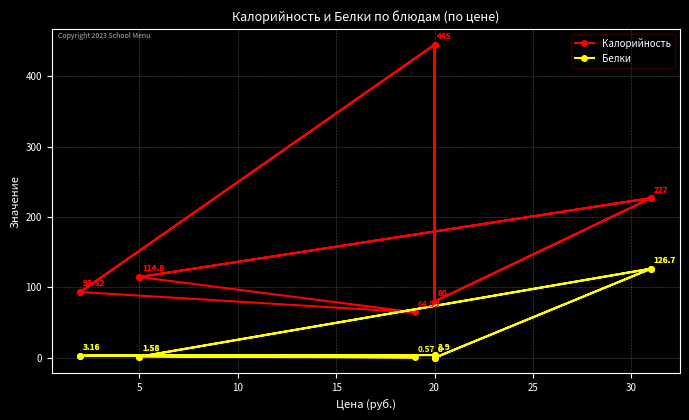

What is the maximum value for Белки?

126.7